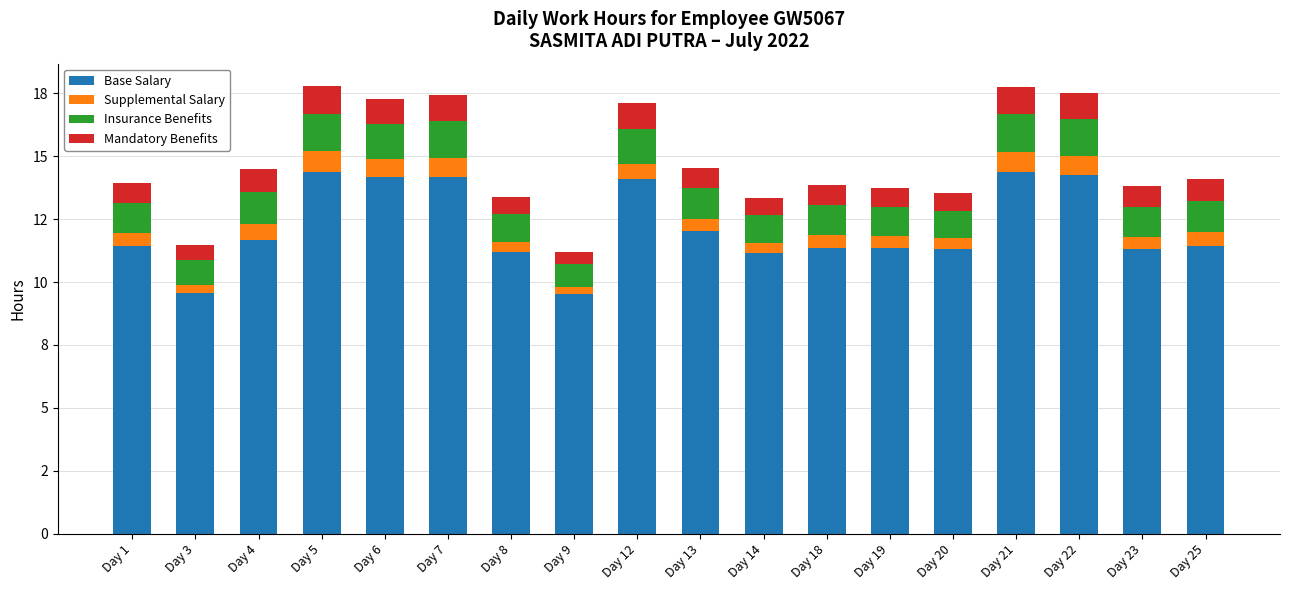

Are the bars grouped side by side (vs. stacked)?

No